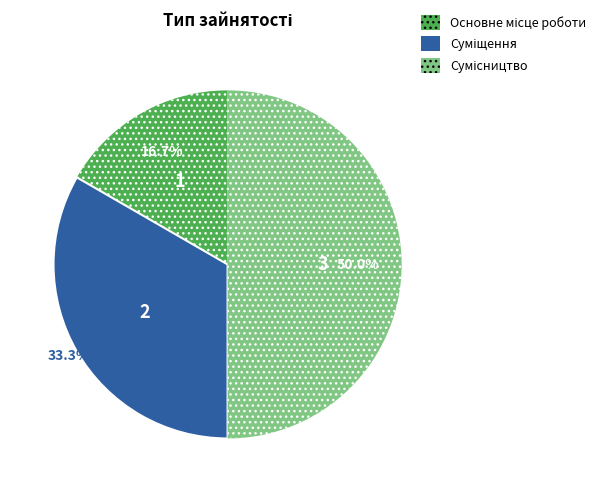

How many segments does this pie chart have?

3